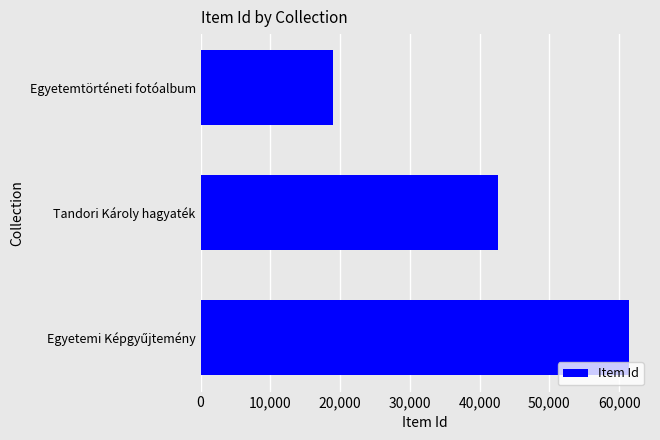

What is the smallest value displayed?

18977